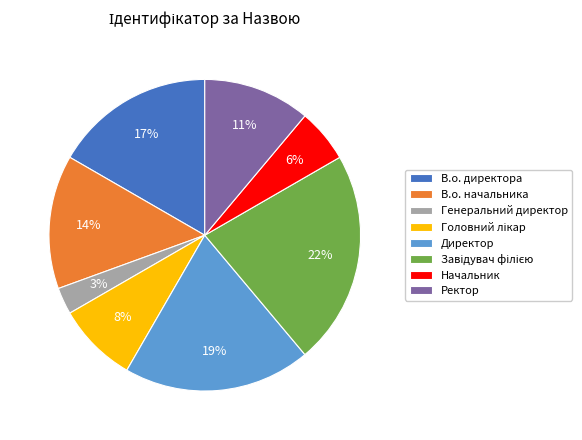

Is it true that Начальник is 1% of the pie?

False